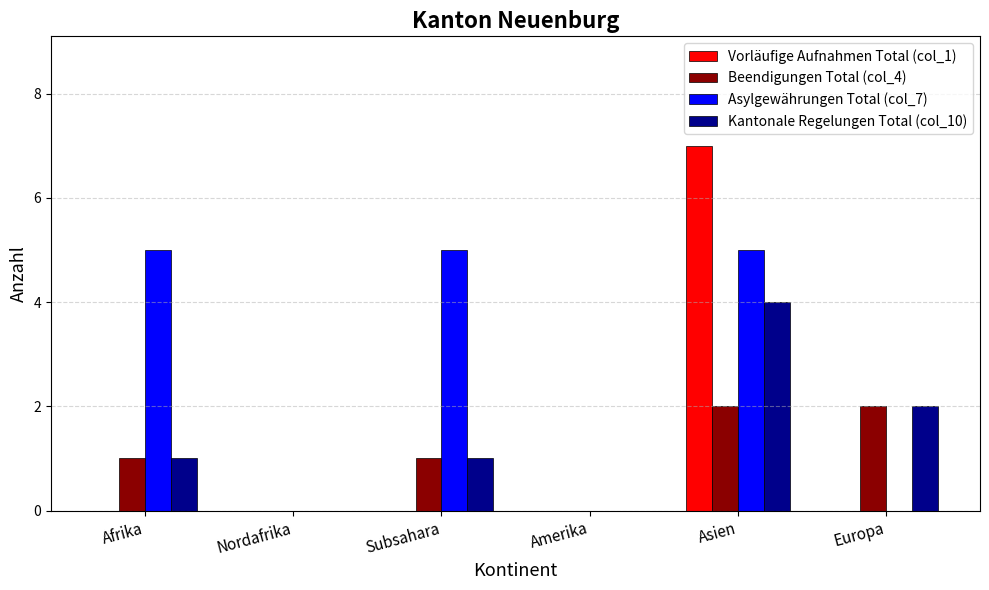

What are all the series names shown in the legend?

Vorläufige Aufnahmen Total (col_1), Beendigungen Total (col_4), Asylgewährungen Total (col_7), Kantonale Regelungen Total (col_10)